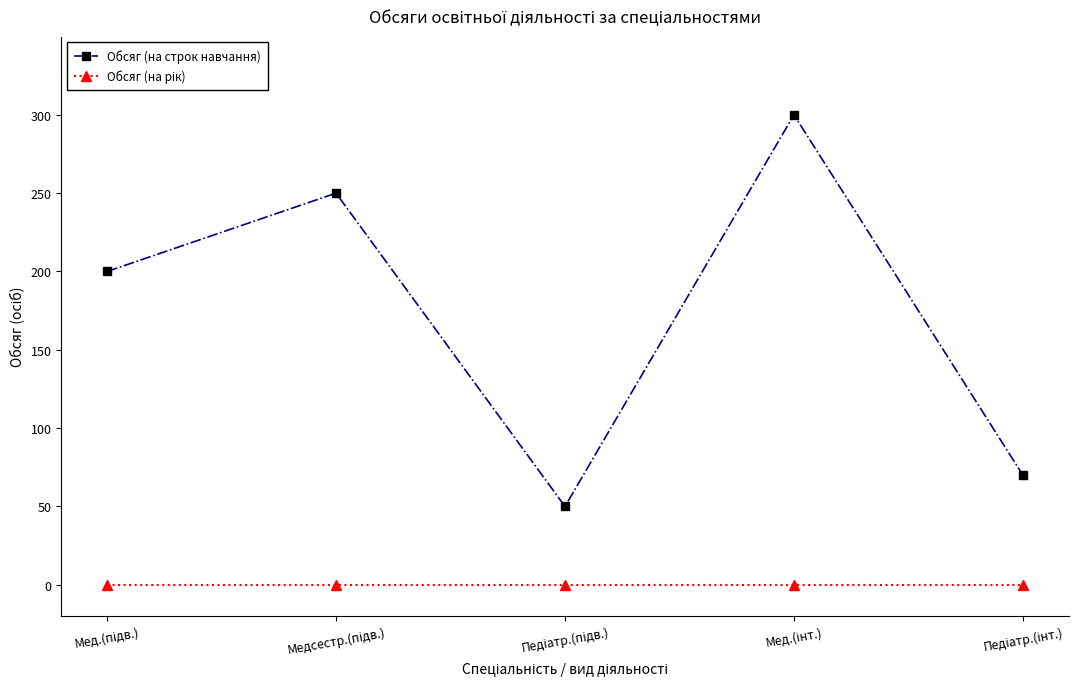

Which series has the widest spread of values?

Обсяг (на строк навчання)